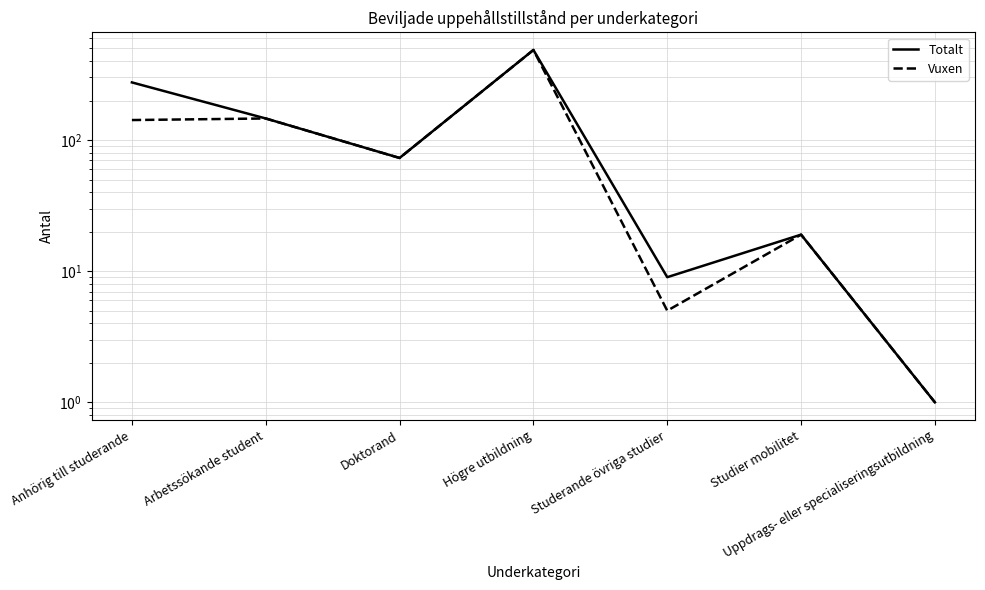

At which category does the chart reach its peak across all series?

Högre utbildning